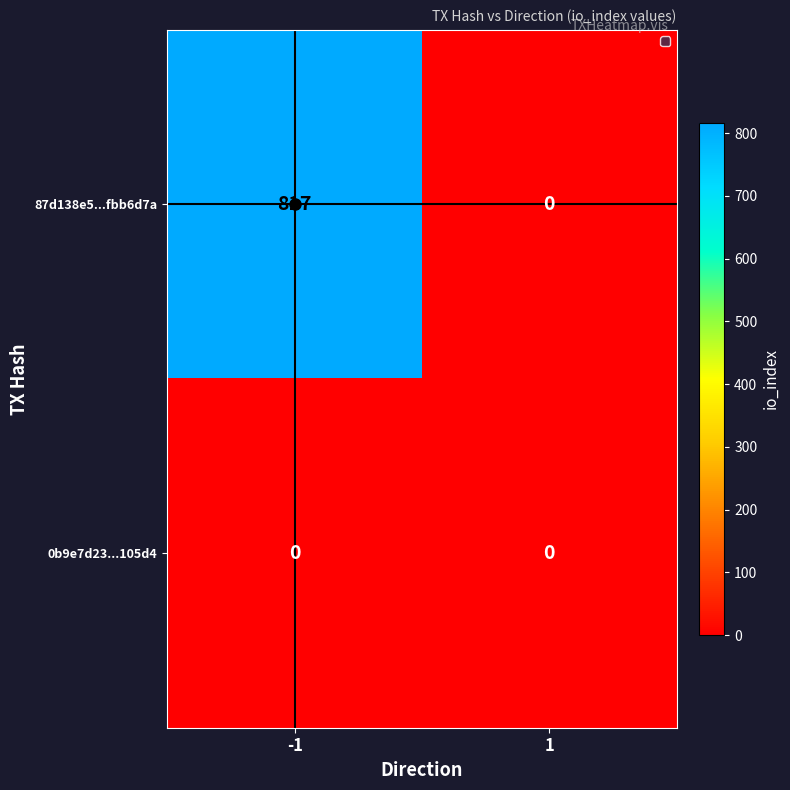

How many values in 87d138e5...fbb6d7a are above zero?

1